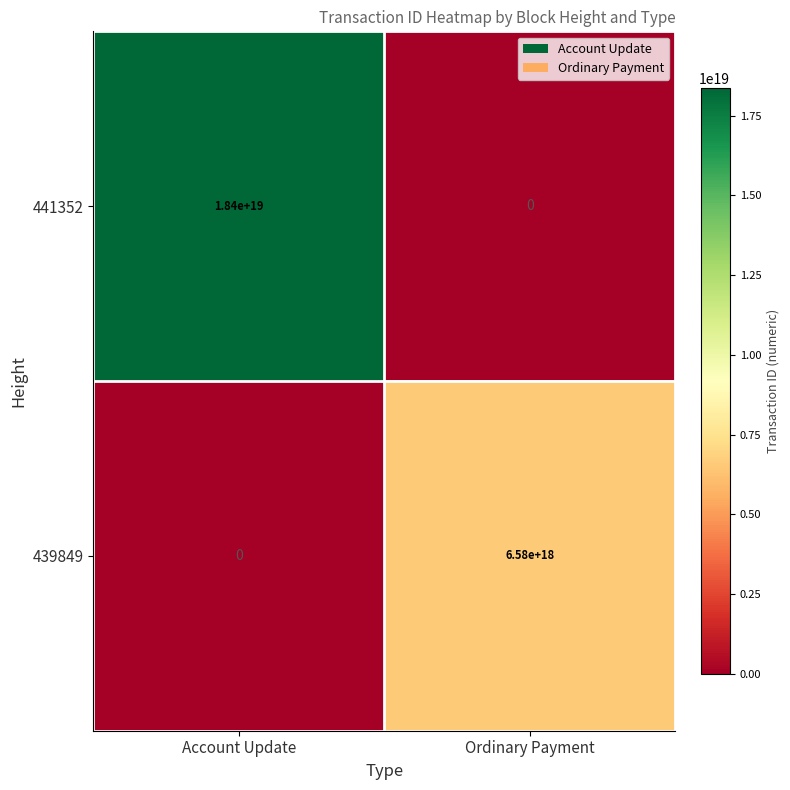

The 439849 series shows 10079821622344413184 at Ordinary Payment. True or false?

False